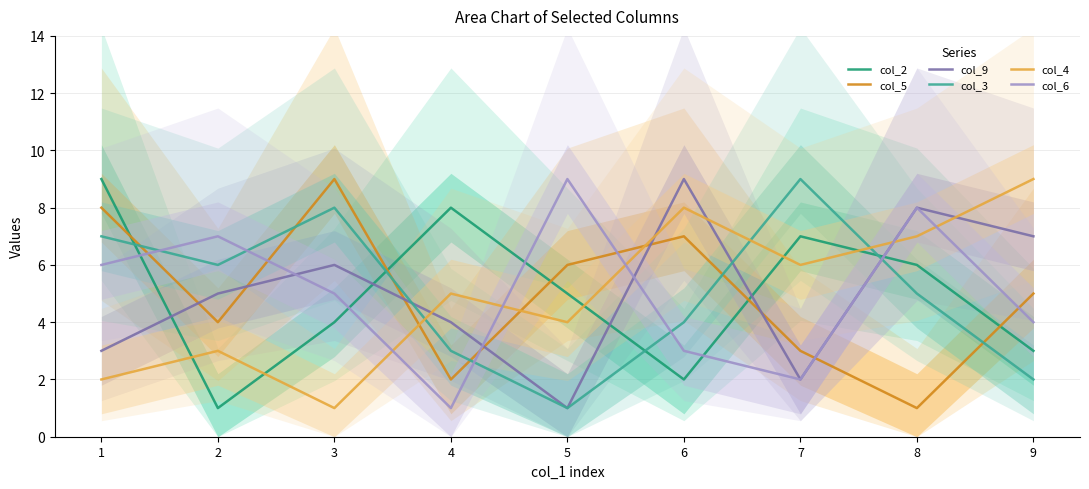

Reading left to right, transcribe all the data shown in this chart.

col_2: 1=9	2=1	3=4	4=8	5=5	6=2	7=7	8=6	9=3
col_5: 1=8	2=4	3=9	4=2	5=6	6=7	7=3	8=1	9=5
col_9: 1=3	2=5	3=6	4=4	5=1	6=9	7=2	8=8	9=7
col_3: 1=7	2=6	3=8	4=3	5=1	6=4	7=9	8=5	9=2
col_4: 1=2	2=3	3=1	4=5	5=4	6=8	7=6	8=7	9=9
col_6: 1=6	2=7	3=5	4=1	5=9	6=3	7=2	8=8	9=4